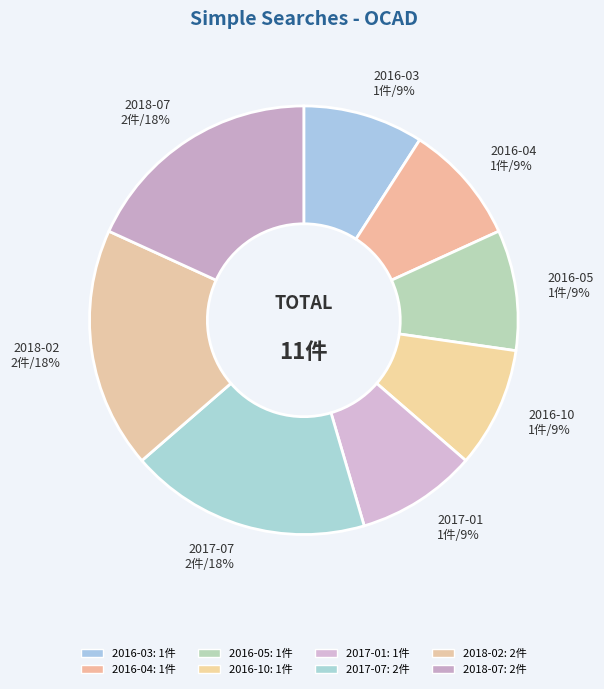

Does 2017-07 represent more than half of the total?

No